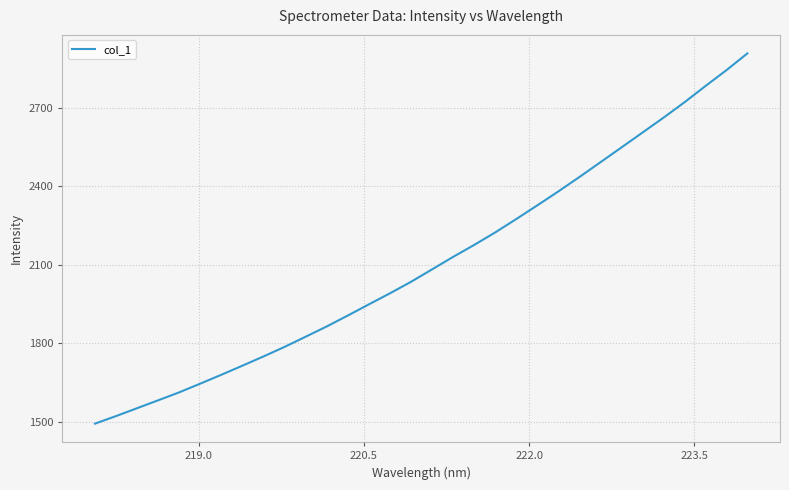

True or false: the data has more than 1 interior local peaks.

False